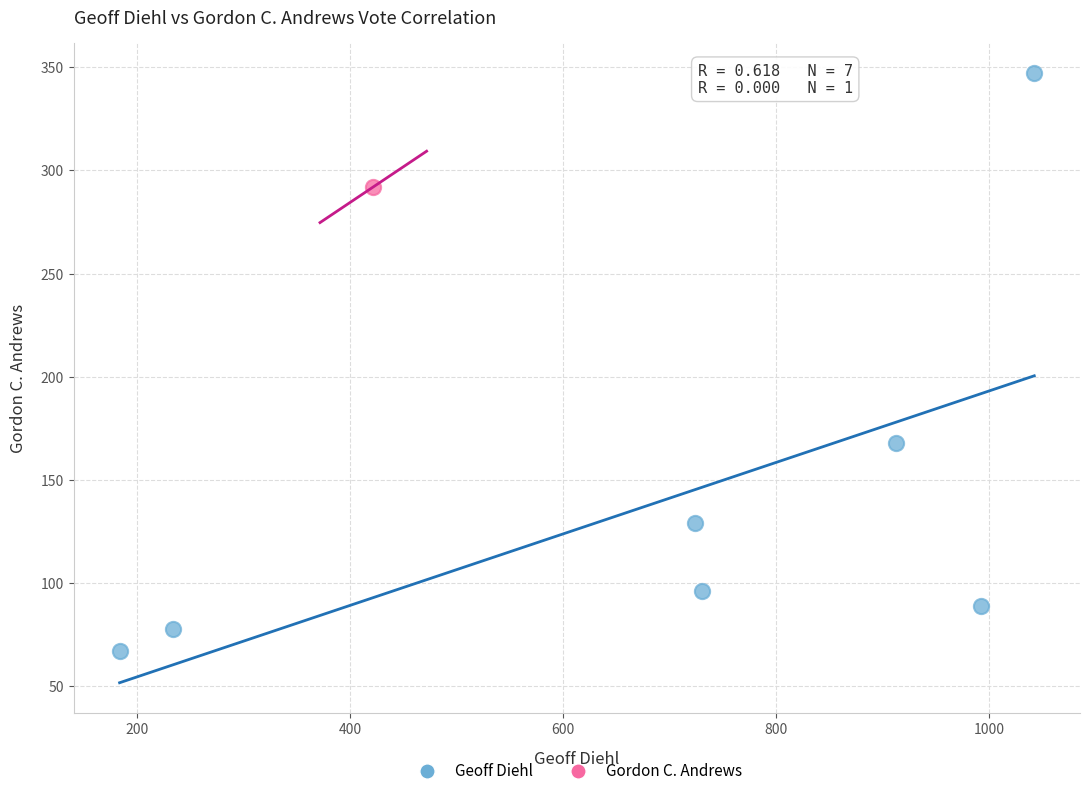

What are all the series names shown in the legend?

Geoff Diehl, Gordon C. Andrews